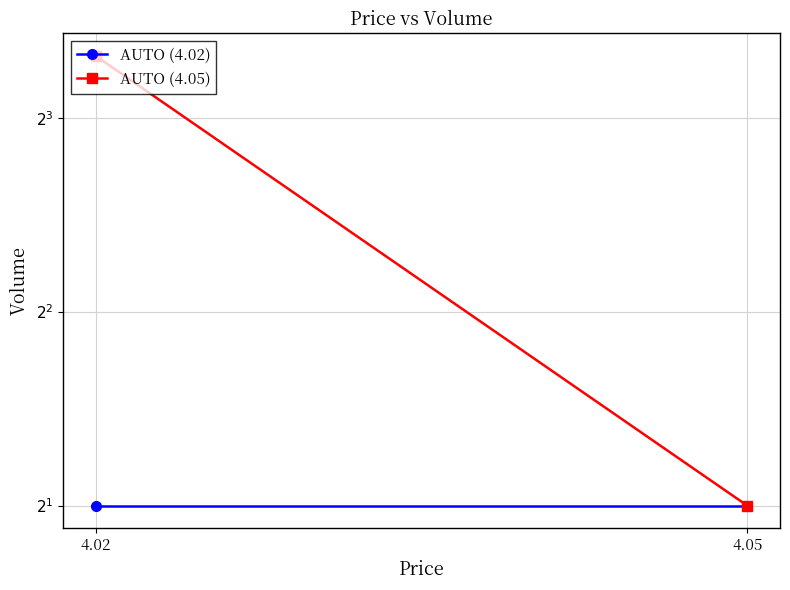

True or false: AUTO (4.02) has a value of 2 at 4.05.

True